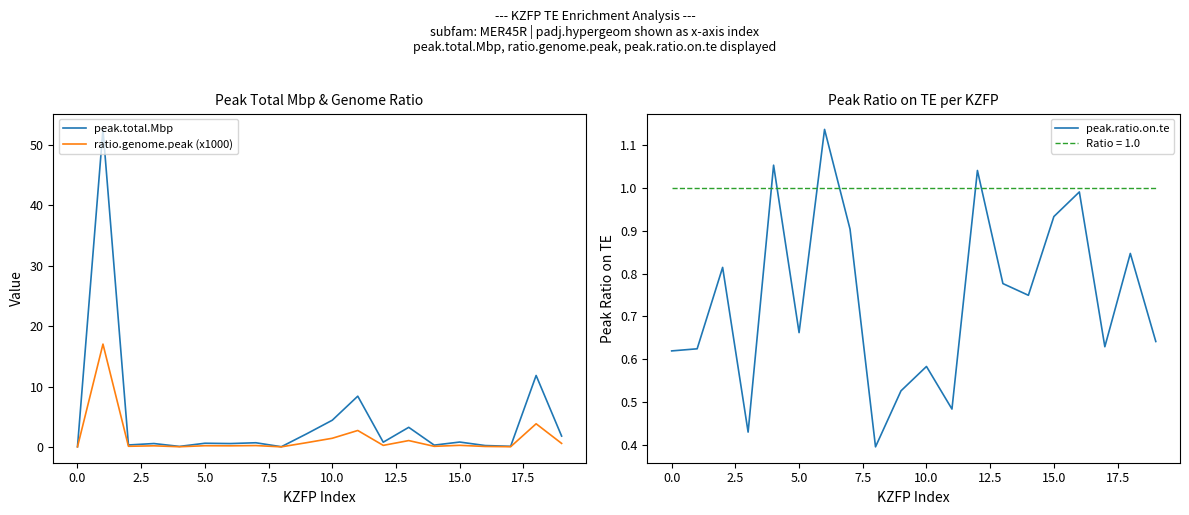

True or false: peak.total.Mbp and ratio.genome.peak (x1000) intersect in this chart.

False